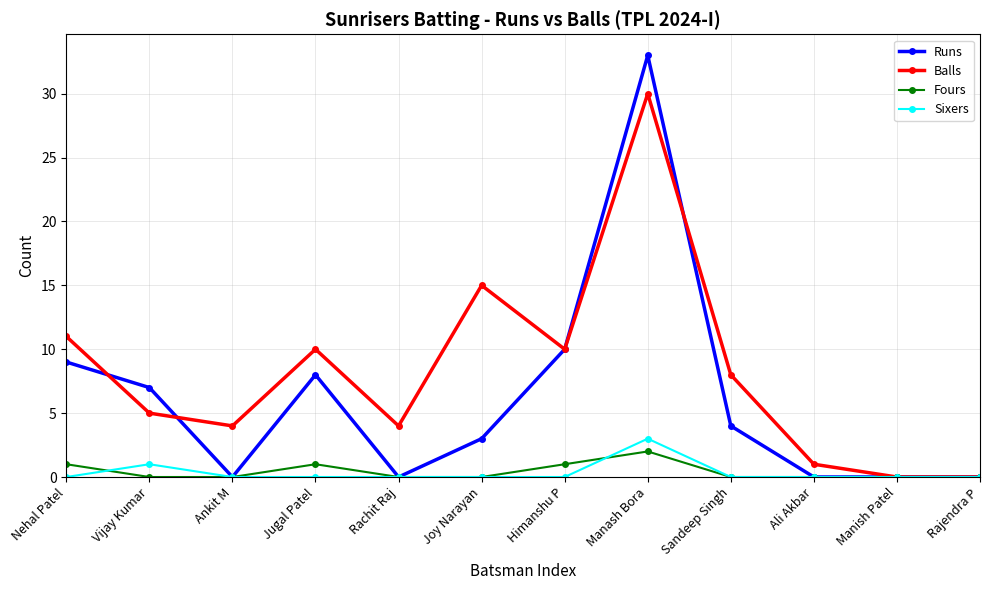

Reading left to right, what are all the values shown in this chart?

Runs: 9	7	0	8	0	3	10	33	4	0	0	0
Balls: 11	5	4	10	4	15	10	30	8	1	0	0
Fours: 1	0	0	1	0	0	1	2	0	0	0	0
Sixers: 0	1	0	0	0	0	0	3	0	0	0	0